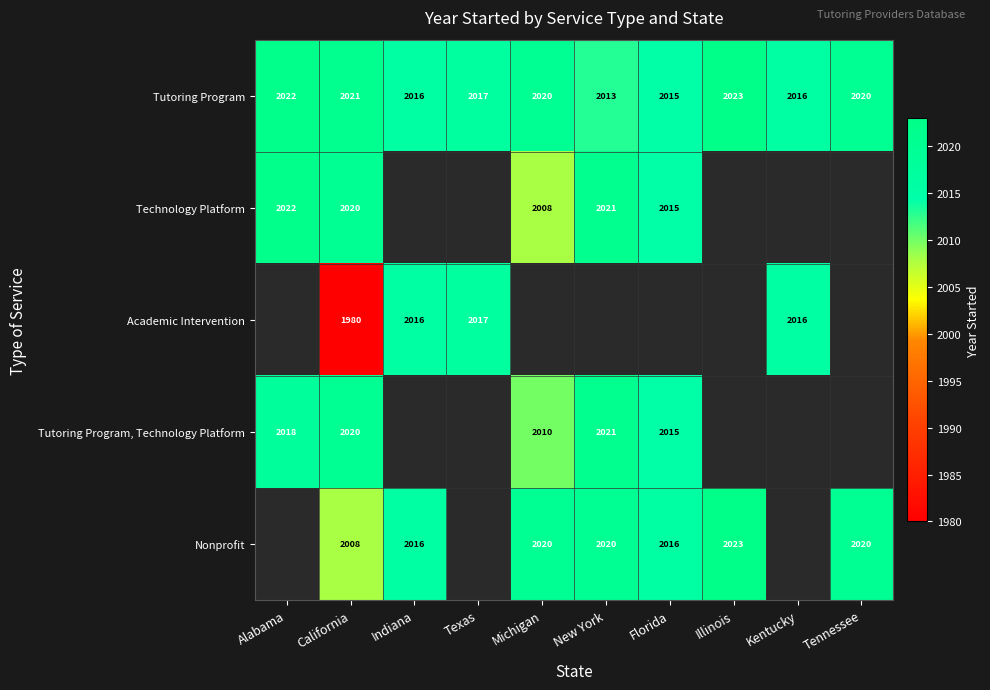

Count the Tutoring Program values in the range 2016 to 2021.

6